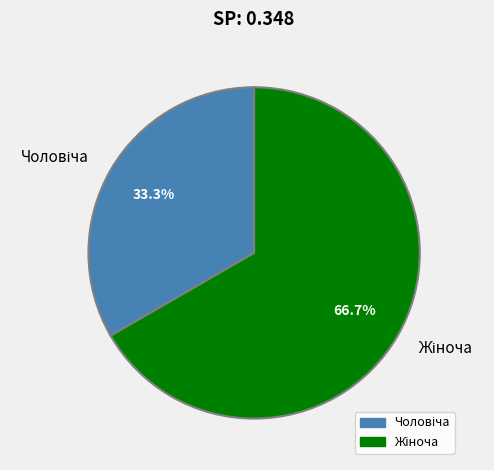

Is there a majority slice in this chart?

Yes